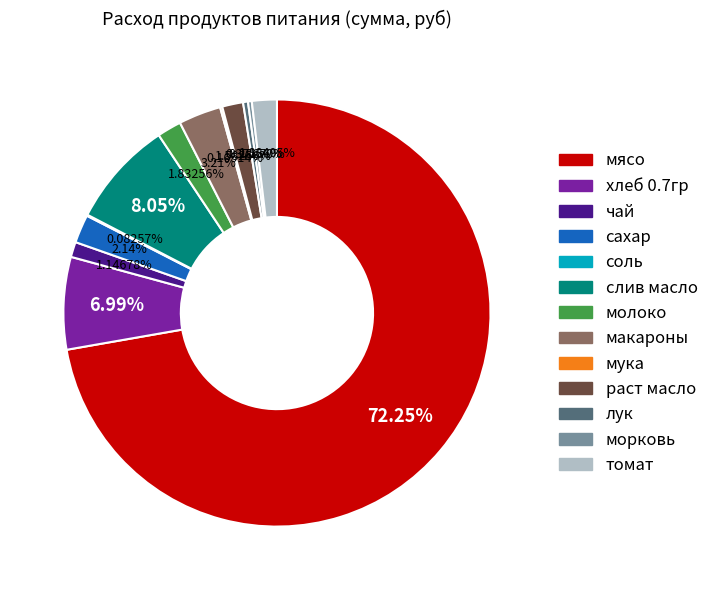

Between макароны and слив масло, which is larger?

слив масло